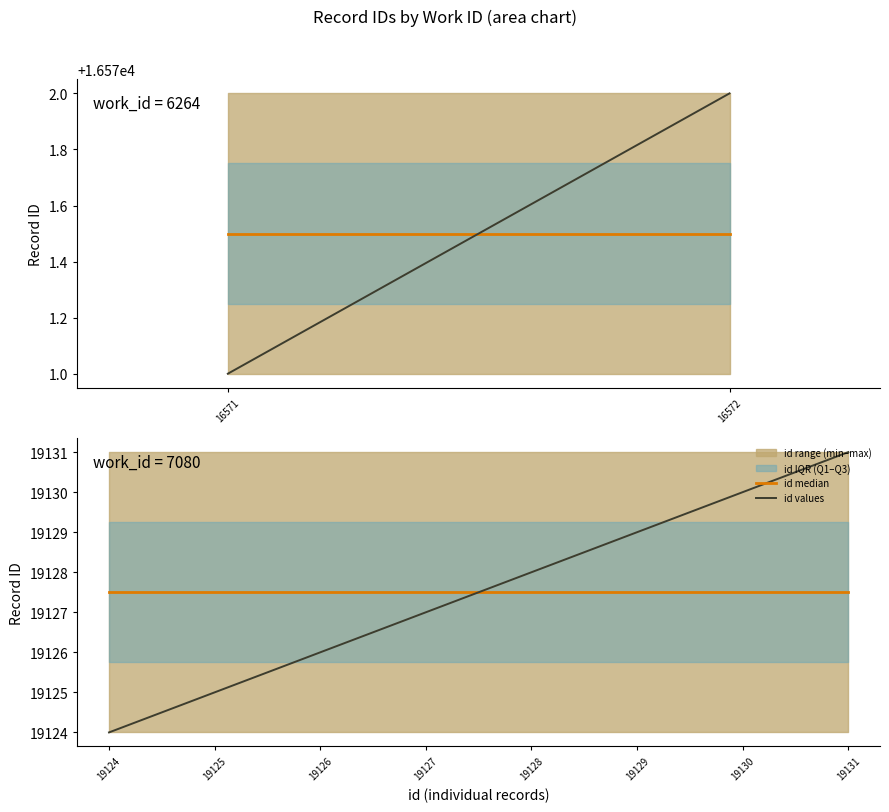

After their last crossing, which series has the higher values: id median or id values?

id values